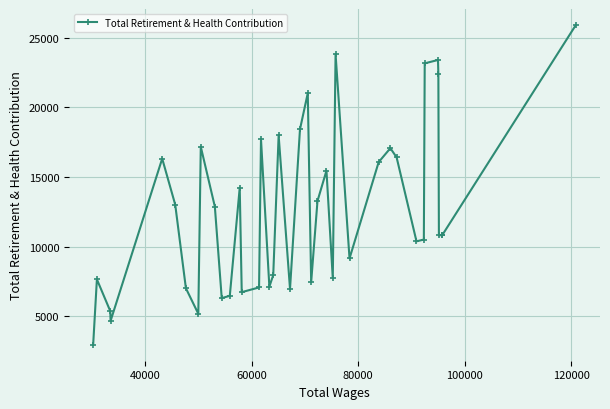

Count the number of categories in the chart.

40